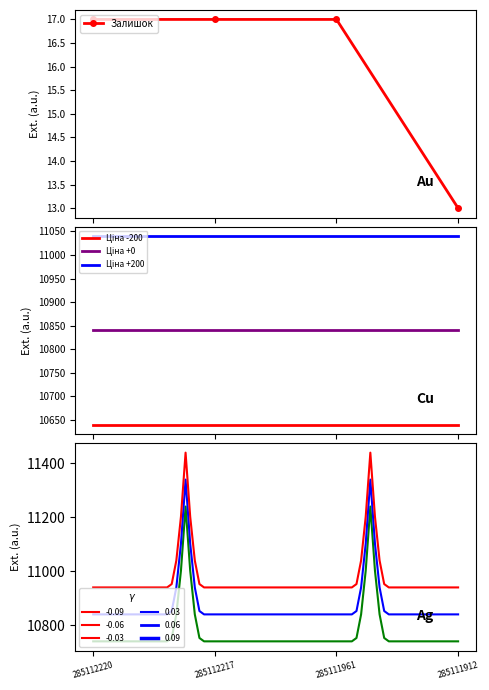

What is the average value of the Ціна series?

10840.1